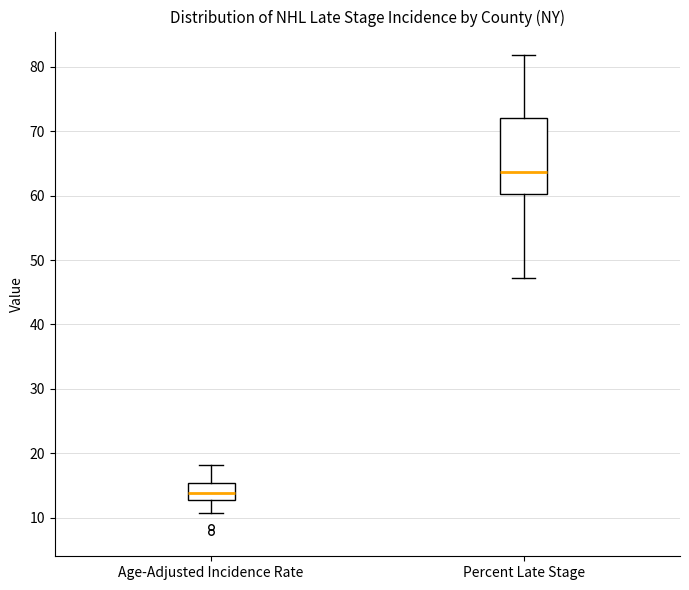

Where does the median line of the box for Age-Adjusted Incidence Rate sit on the y-axis? The values are not printed on the chart, so give them approximately, as read against the axis.

14